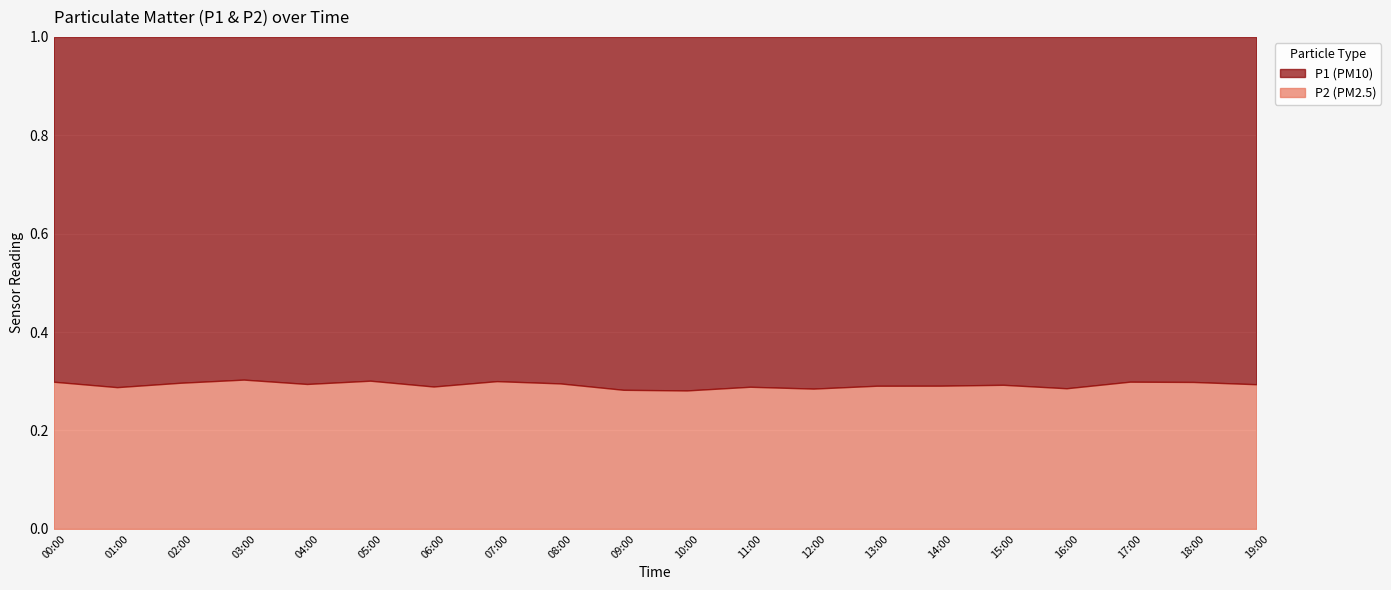

Between 00:00 and 13:00, which series saw the biggest shift?

P1